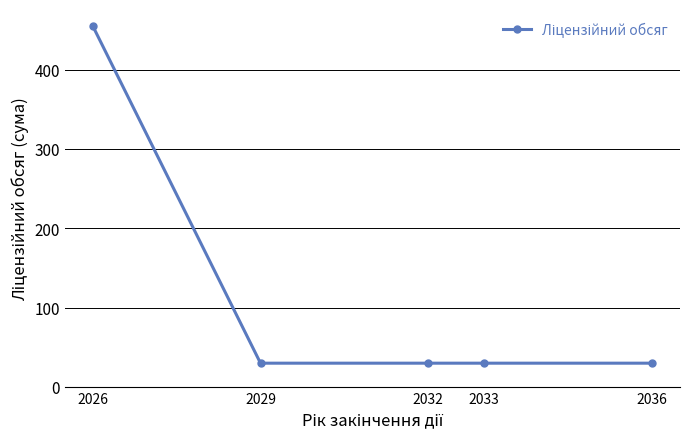

Is it true that the value at 2032 is 30?

True